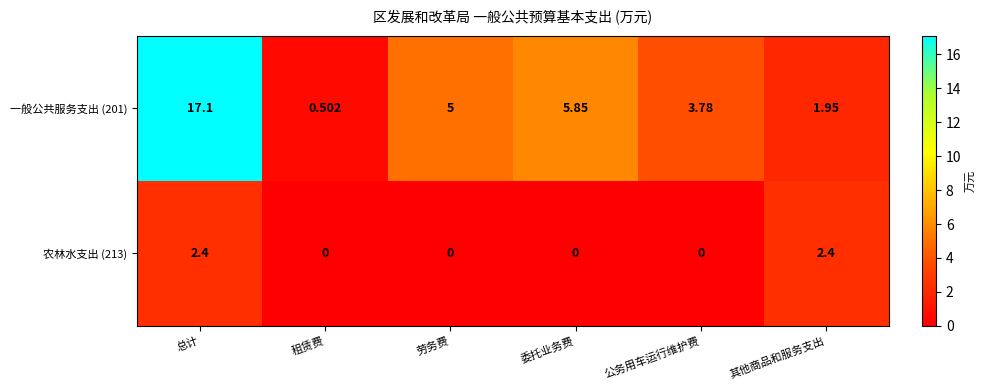

At which label does 一般公共服务支出 (201) first exceed 5?

总计